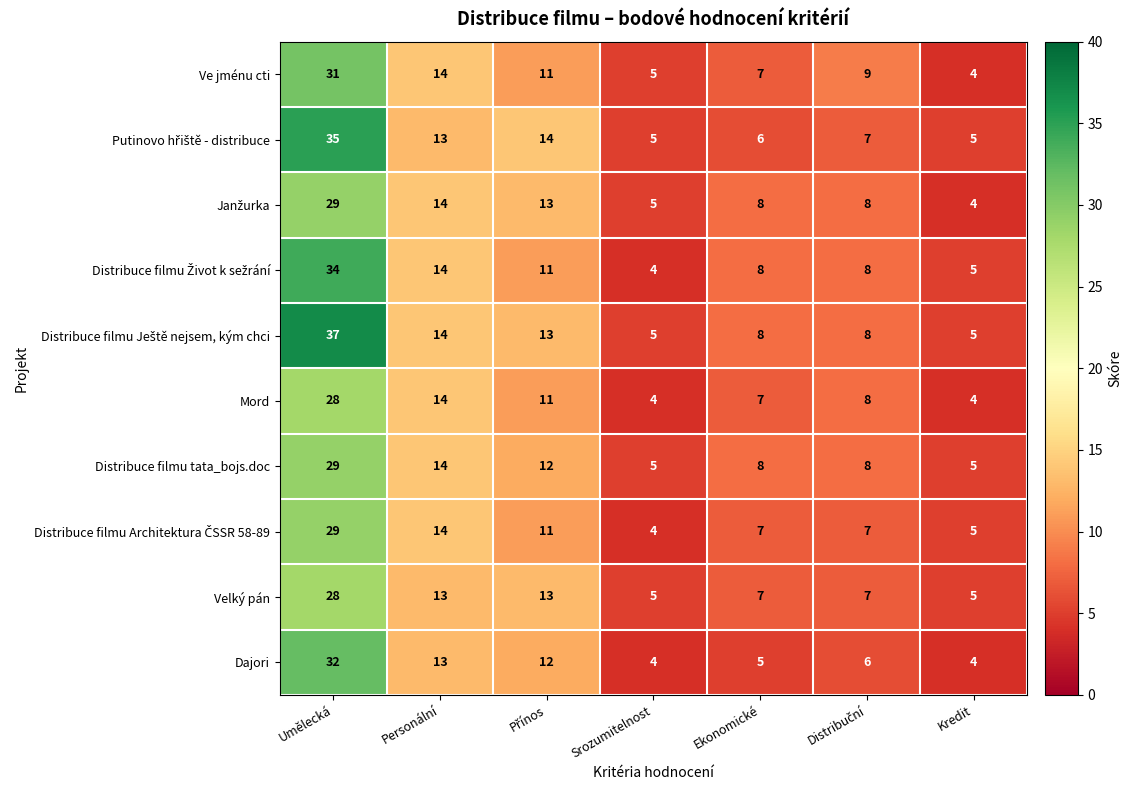

Is it true that Ve jménu cti equals 14 at Personální?

True